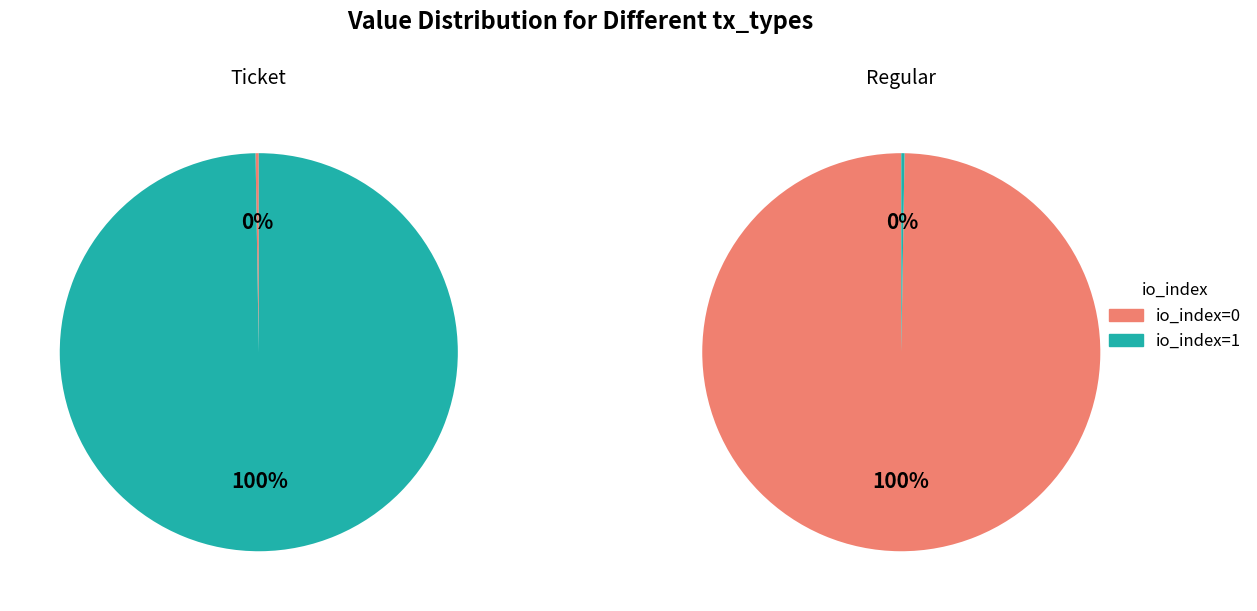

How many segments does this pie chart have?

2